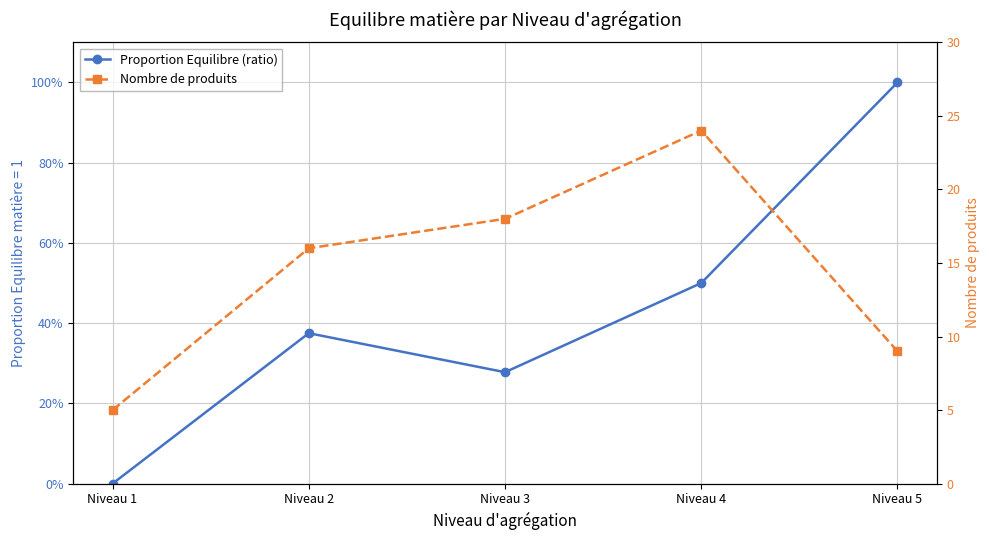

Which series has the largest total across all categories?

Nombre de produits